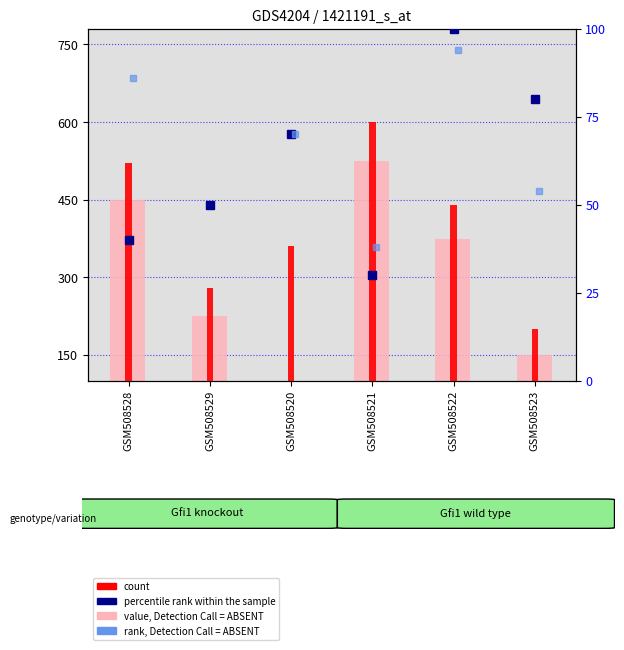

Reading right to left, extract all data points from this chart.

value, Detection Call = ABSENT: 150	375	525	75	225	450
count: 200	440	600	360	280	520